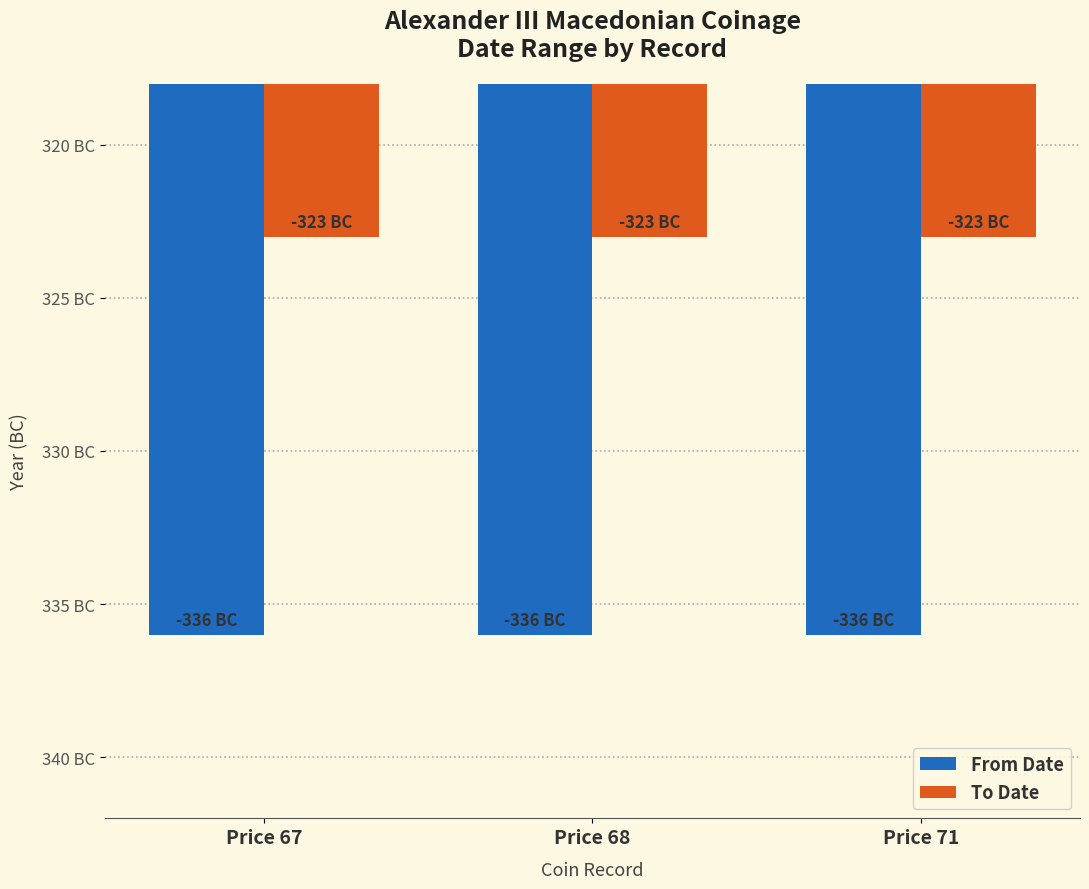

Reading right to left, list all the values displayed in this chart.

From Date: -336	-336	-336
To Date: -323	-323	-323